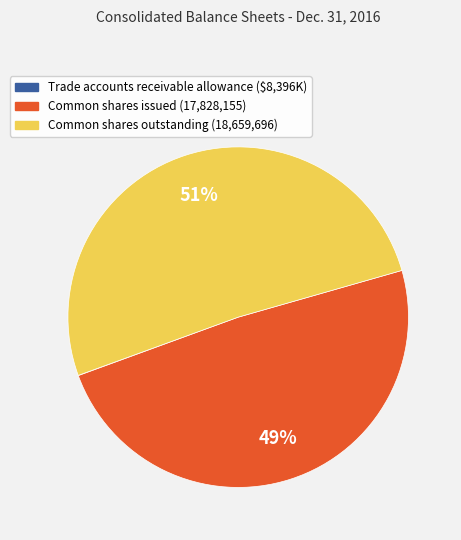

Is the sum of Common shares outstanding and Common shares issued greater than half?

Yes